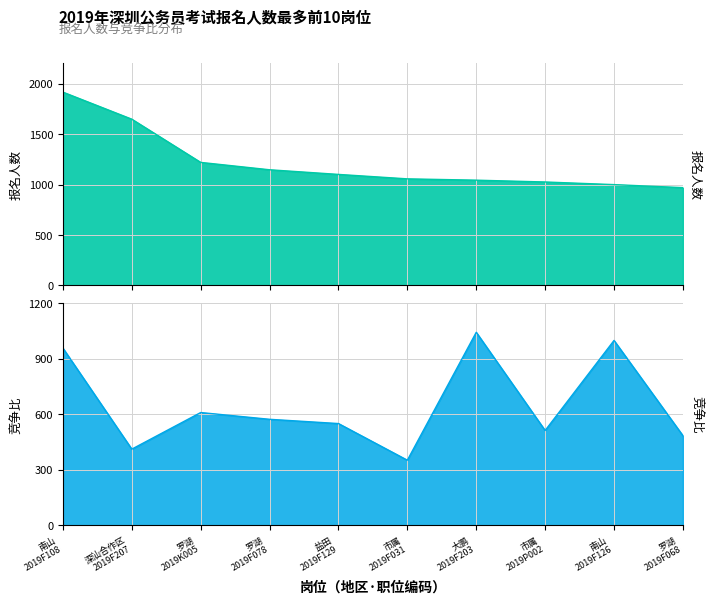

How many lines are shown in the chart?

2